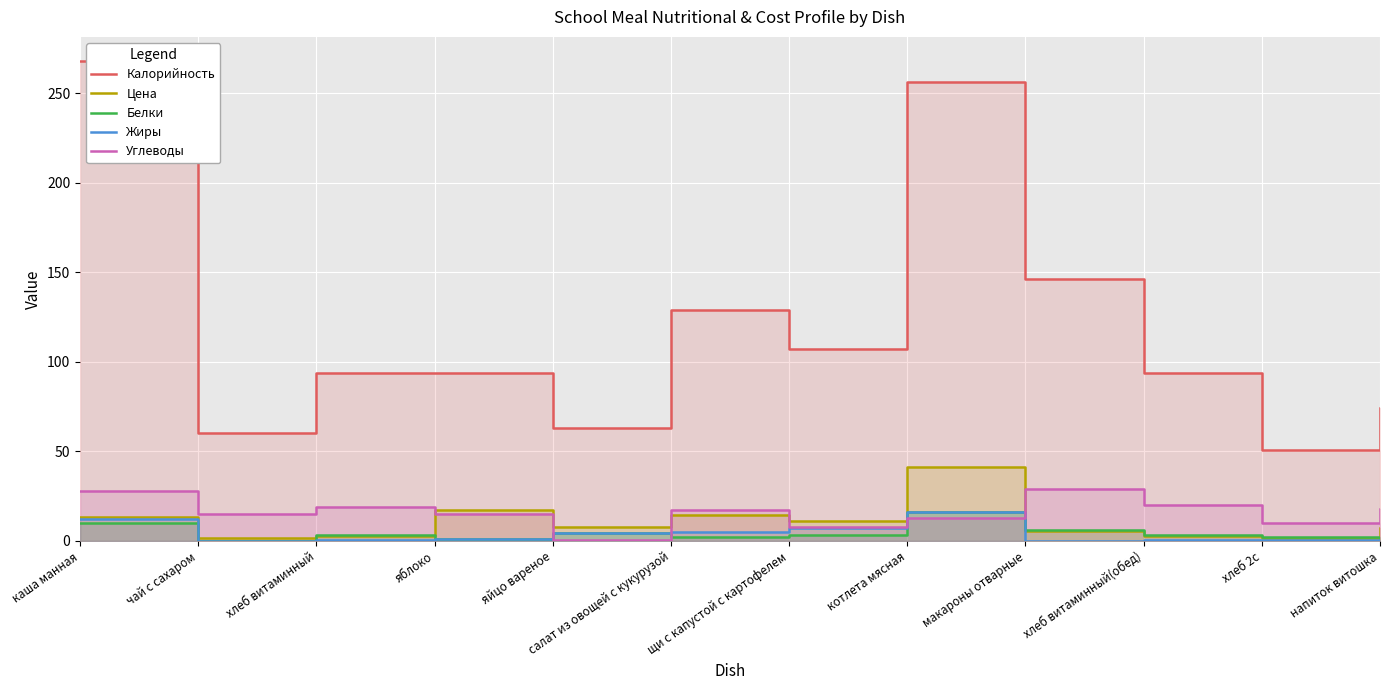

Is the value of Цена at щи с капустой с картофелем greater than the value of Жиры at напиток витошка?

Yes